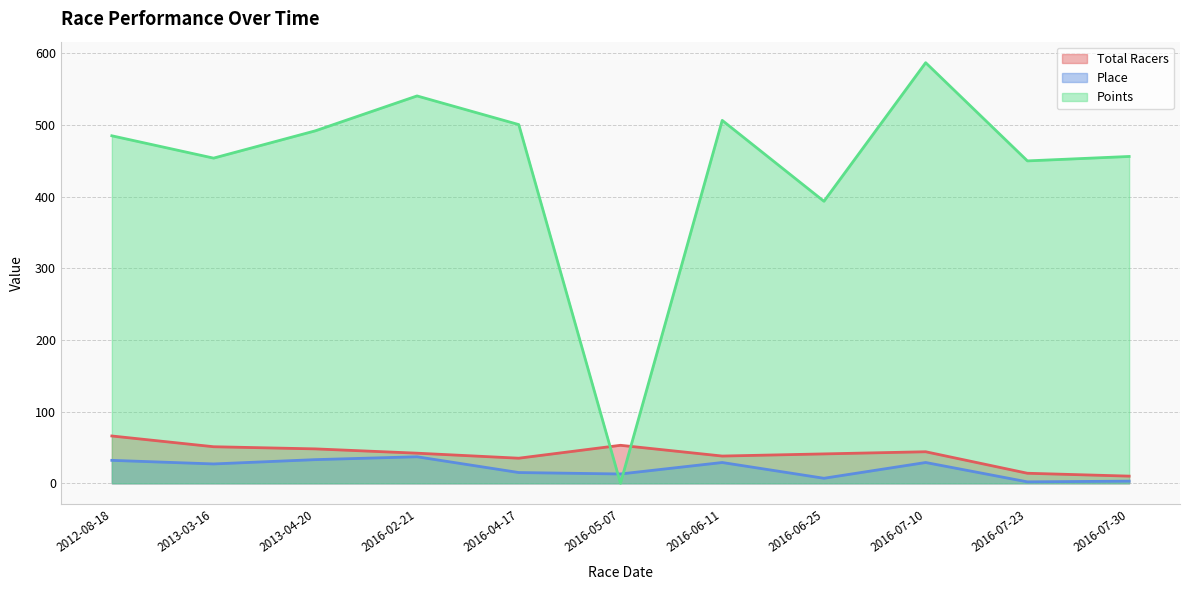

How many values in the Total Racers series are below 42?

5